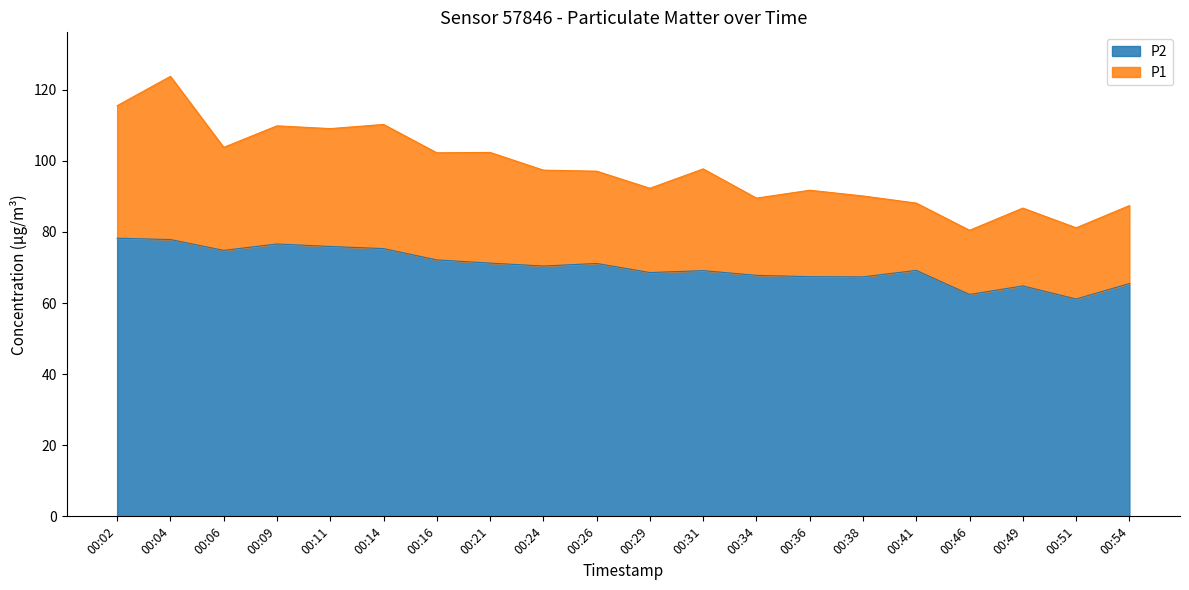

Reading left to right, extract all data points from this chart.

P1: 115.5	123.8	103.8	109.8	109.0	110.2	102.2	102.3	97.4	97.1	92.3	97.7	89.5	91.7	90.1	88.1	80.5	86.7	81.2	87.4
P2: 78.2	77.8	74.8	76.6	75.9	75.3	72.1	71.2	70.4	71.1	68.6	69.1	67.8	67.4	67.3	69.2	62.4	64.8	61.1	65.5